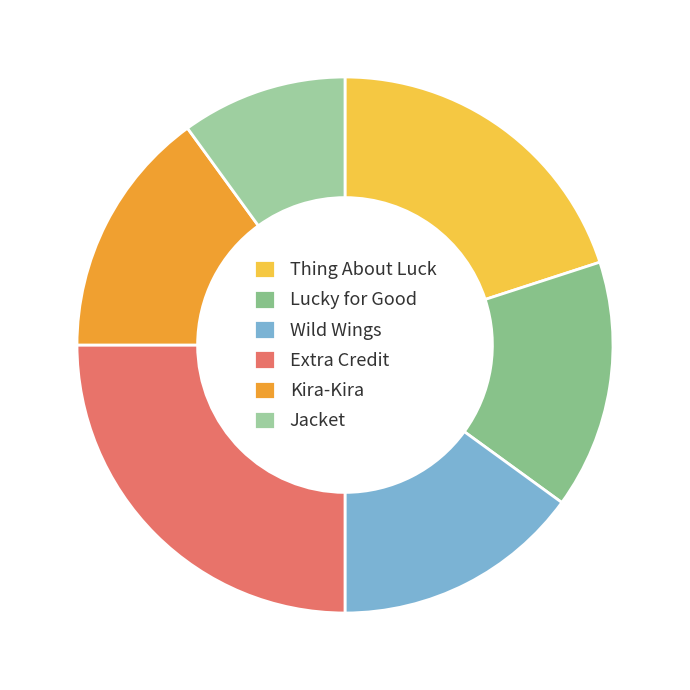

To the nearest percent, what is the average slice percentage?

17%